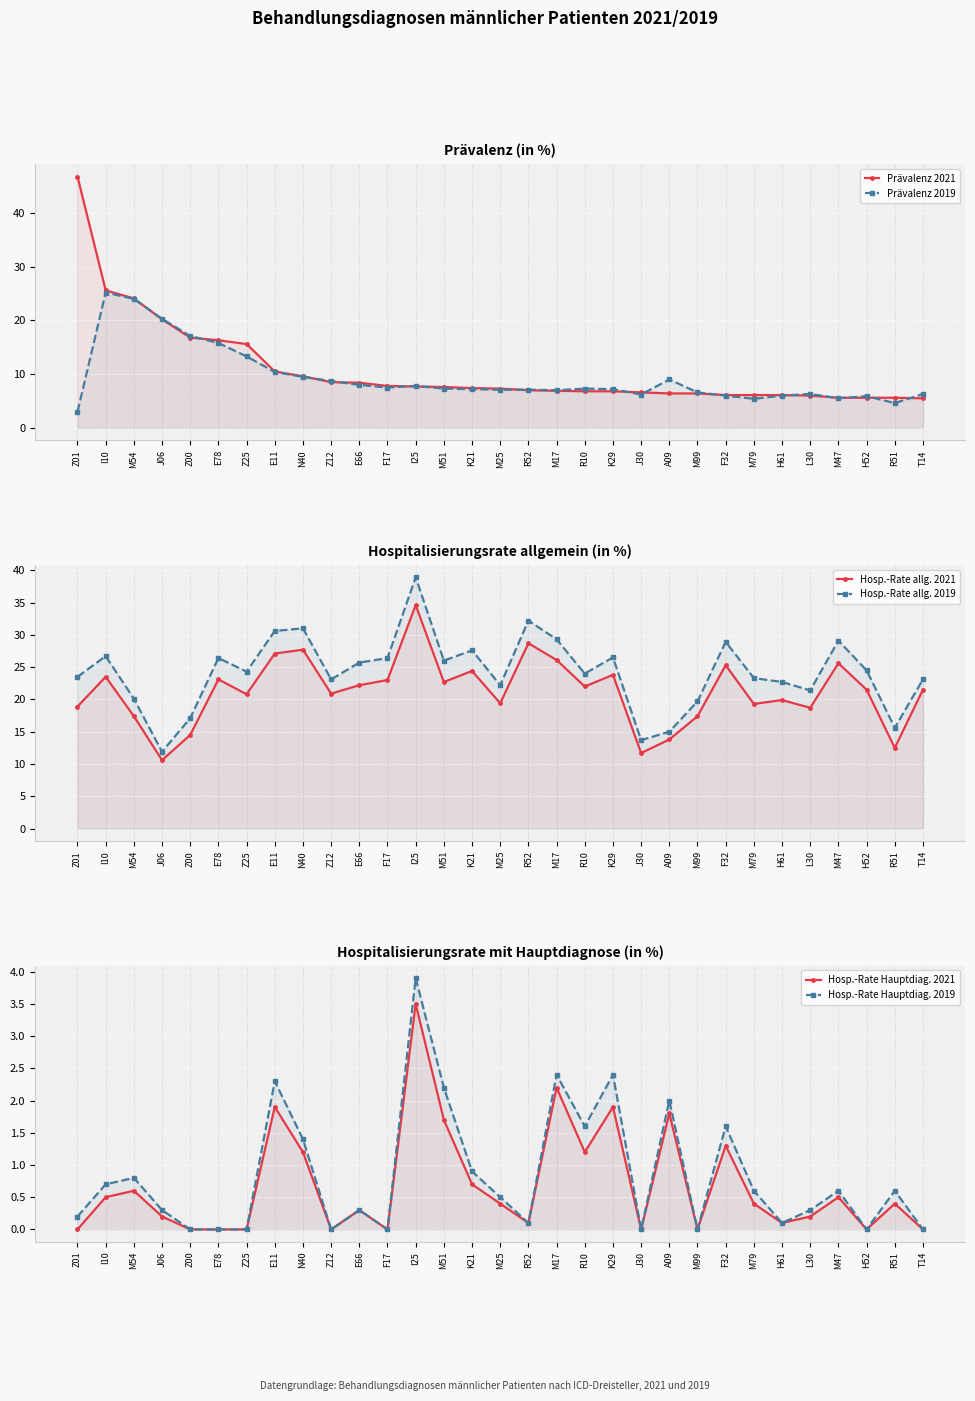

Where is the first local maximum for Hosp.-Rate Hauptdiag. 2019?

M54